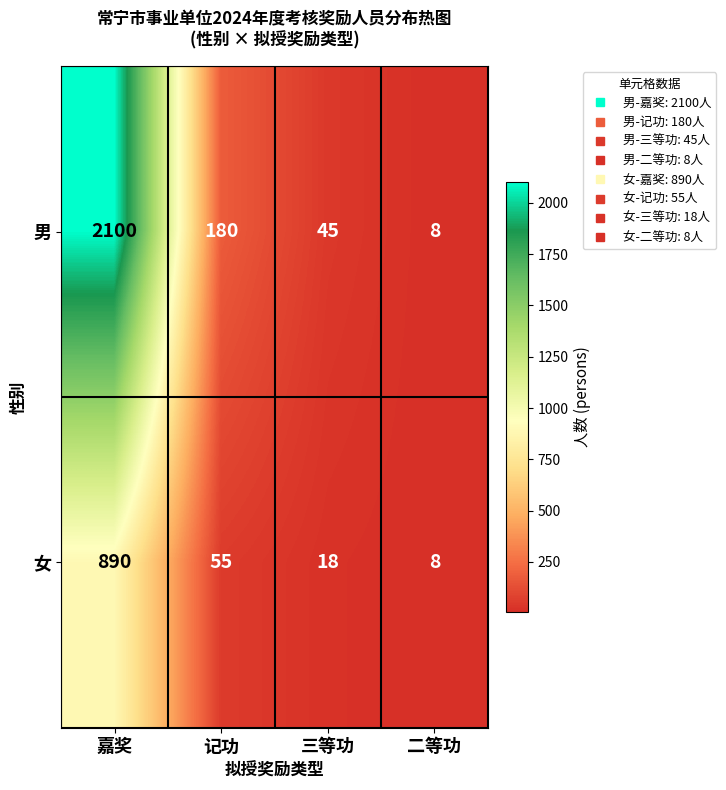

Between 嘉奖 and 二等功, which series saw the biggest shift?

男